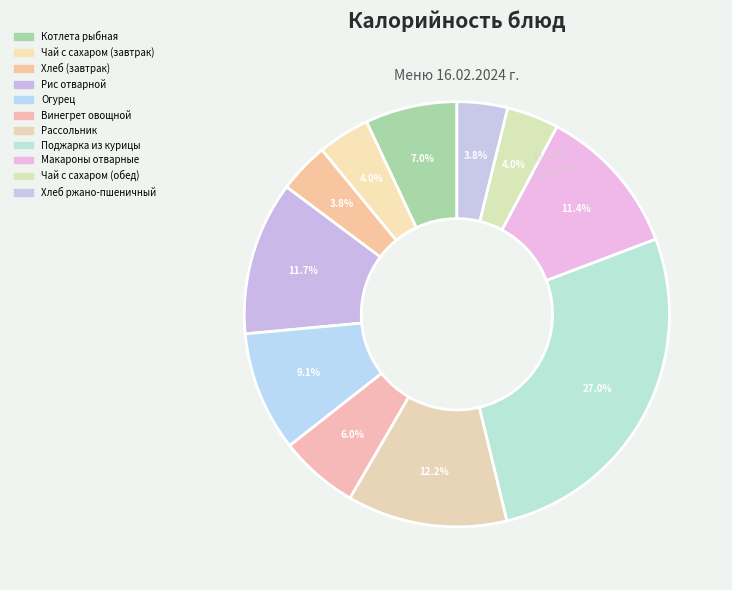

To the nearest percent, what portion does Огурец represent?

9%